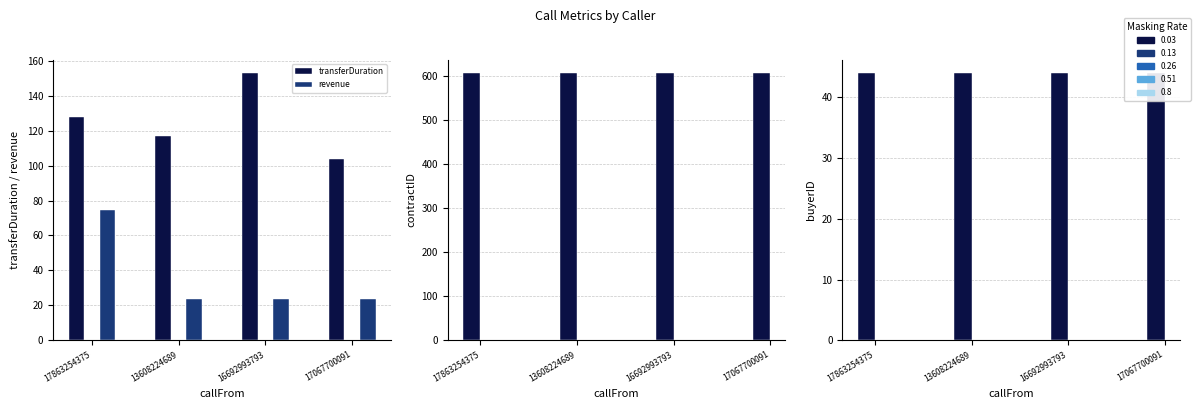

Which series has the largest total across all categories?

contractID